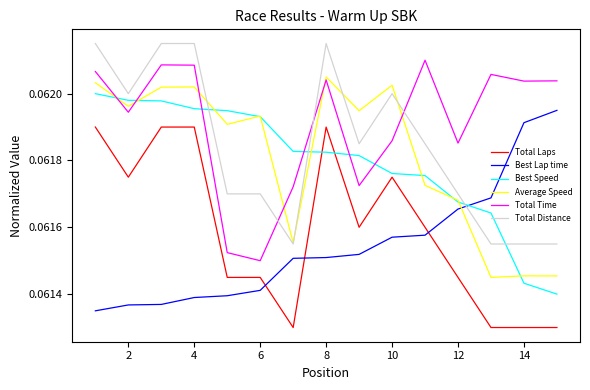

True or false: Total Time and Best Lap time cross at least once.

False